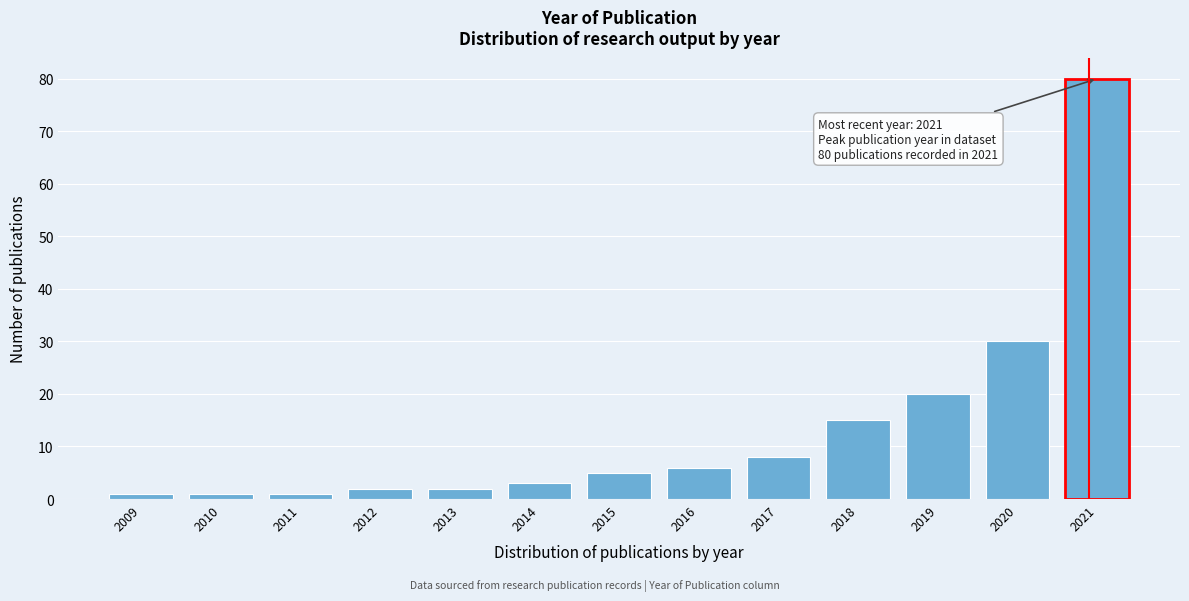

Reading right to left, list all the values displayed in this chart.

80	30	20	15	8	6	5	3	2	2	1	1	1